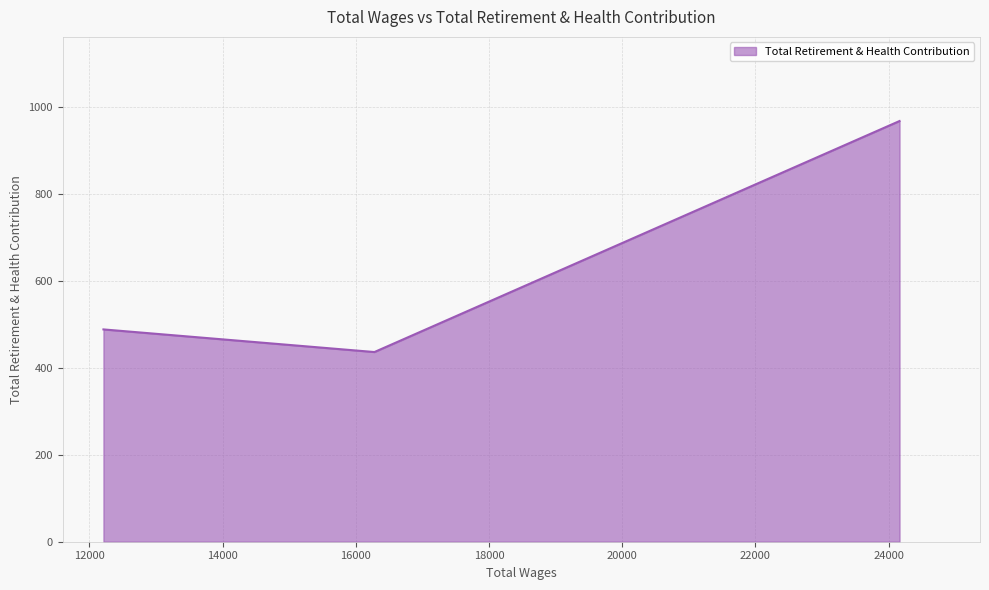

What is the sum of all values?

1891